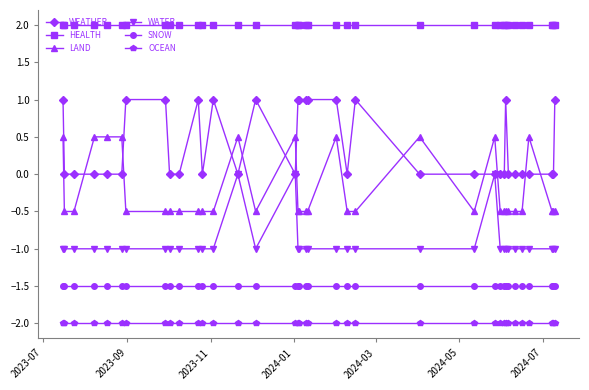

What is the smallest value displayed?

-2.0